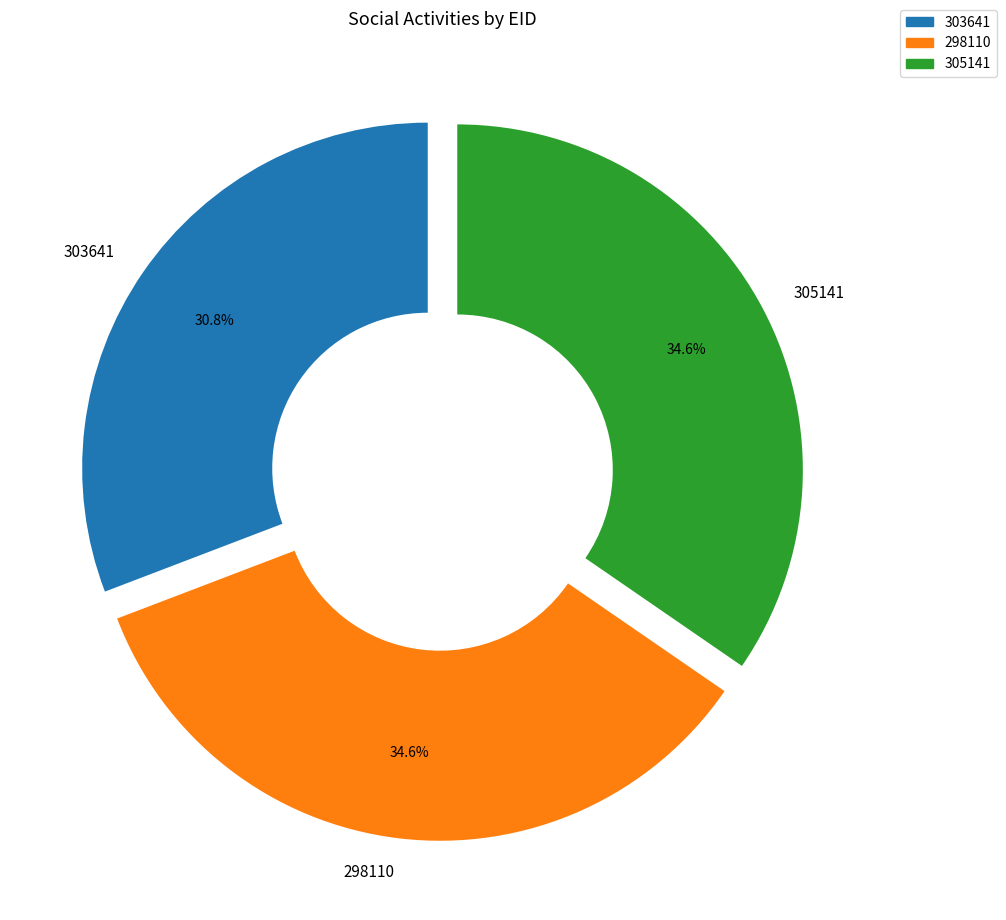

Which category has the smallest portion of the pie?

303641